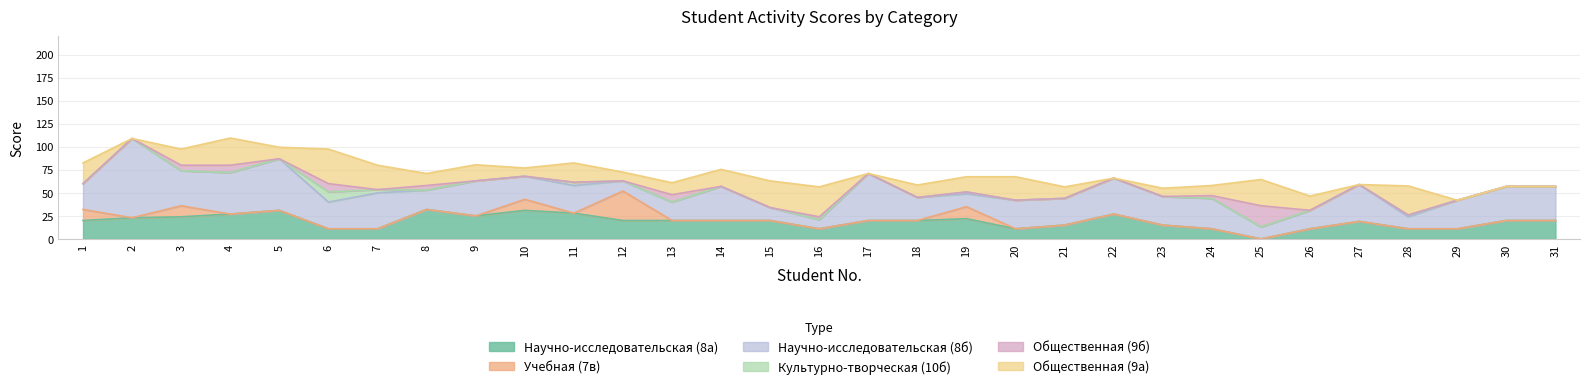

The value of Научно-исследовательская (8а) at 29 is 11.0. True or false?

True